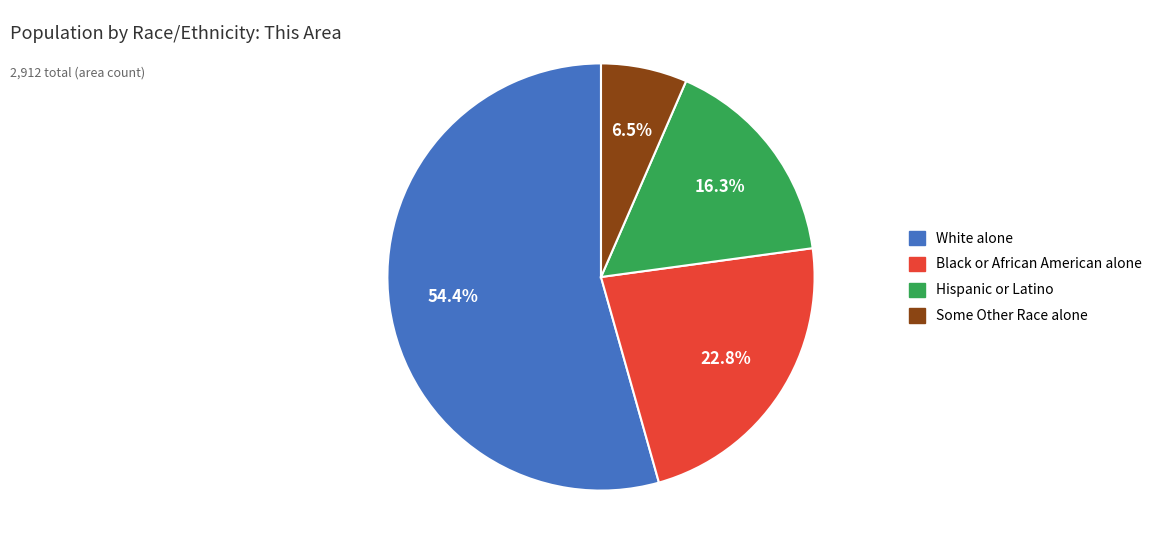

To the nearest percent, what is the difference between the largest and smallest slice percentages?

48%